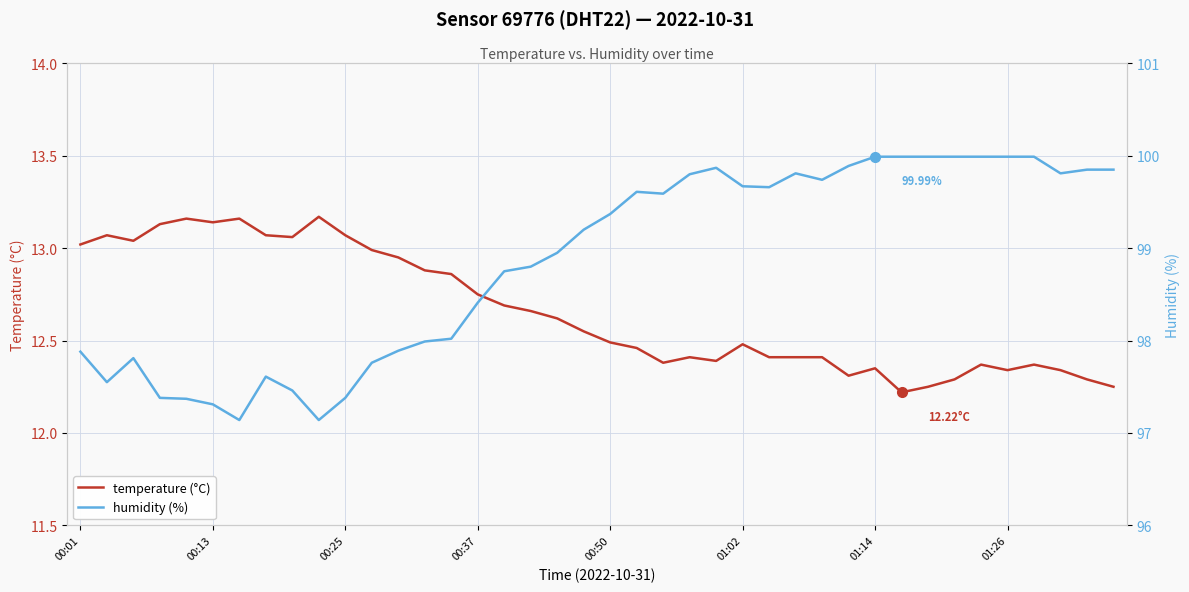

At which label does humidity (%) first exceed 99?

19